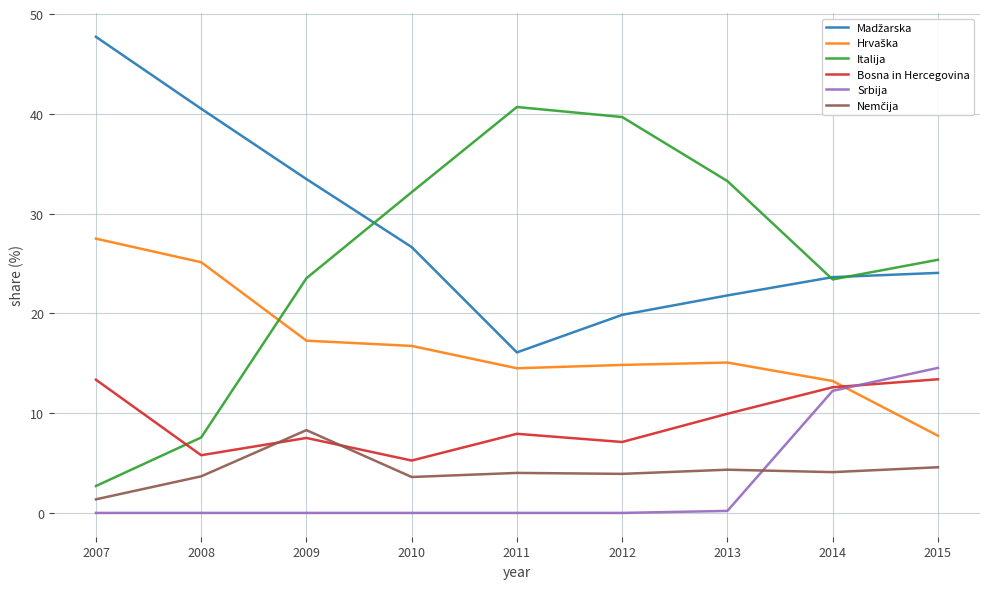

True or false: Italija and Srbija cross at least once.

False